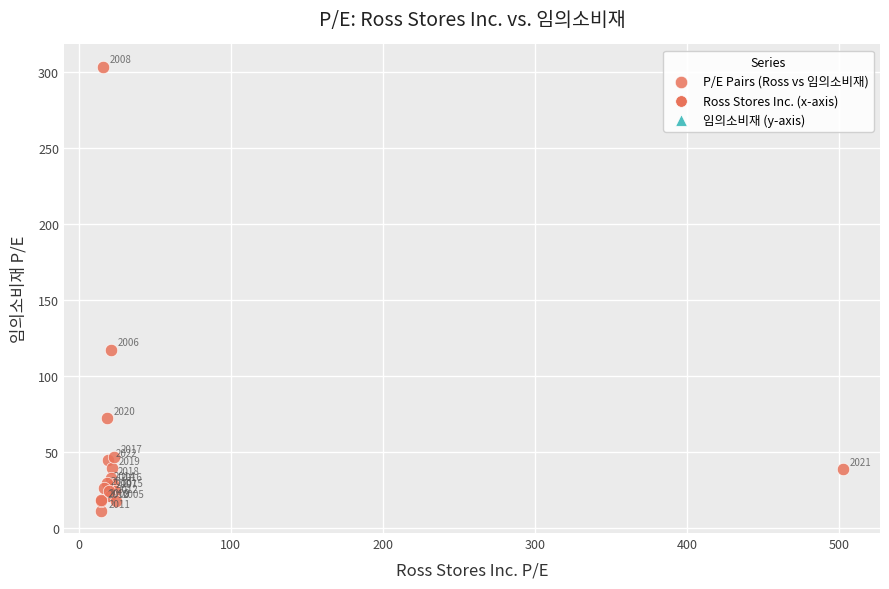

What Y value in the scatter plot is closest to 157?

117.3